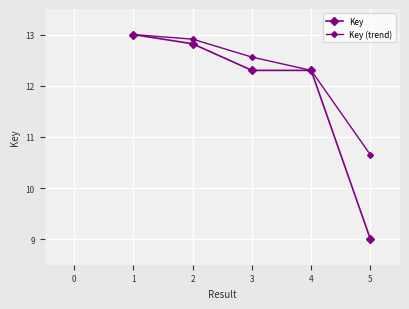

How many data points in Key are above 12?

4